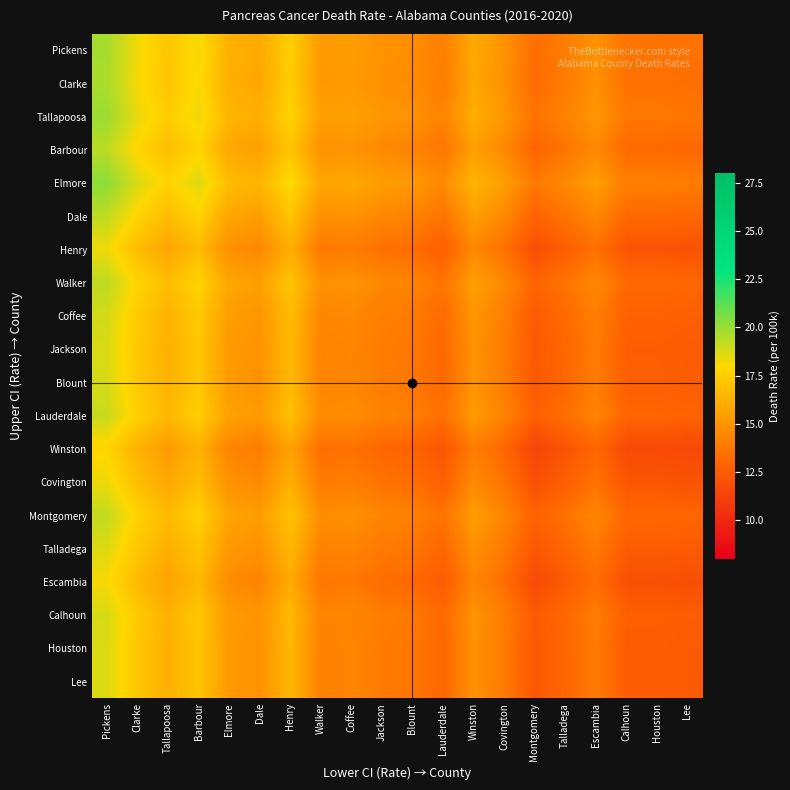

Reading right to left, extract all data points from this chart.

Pickens: Lee=13.5	Houston=13.6	Calhoun=13.6	Escambia=14.9	Talladega=14.1	Montgomery=13.4	Covington=14.9	Winston=15.9	Lauderdale=14.1	Blount=14.8	Jackson=14.9	Coffee=15.4	Walker=15.3	Henry=17.6	Dale=15.9	Elmore=16.2	Barbour=18.2	Tallapoosa=17.2	Clarke=18.2	Pickens=19.8
Clarke: Lee=13.4	Houston=13.5	Calhoun=13.5	Escambia=14.8	Talladega=13.9	Montgomery=13.2	Covington=14.8	Winston=15.8	Lauderdale=14.0	Blount=14.7	Jackson=14.8	Coffee=15.3	Walker=15.2	Henry=17.5	Dale=15.8	Elmore=16.1	Barbour=18.1	Tallapoosa=17.1	Clarke=18.1	Pickens=19.6
Tallapoosa: Lee=13.7	Houston=13.8	Calhoun=13.8	Escambia=15.2	Talladega=14.2	Montgomery=13.6	Covington=15.2	Winston=16.1	Lauderdale=14.3	Blount=15.0	Jackson=15.2	Coffee=15.6	Walker=15.5	Henry=17.8	Dale=16.1	Elmore=16.5	Barbour=18.4	Tallapoosa=17.5	Clarke=18.5	Pickens=20.0
Barbour: Lee=13.1	Houston=13.2	Calhoun=13.2	Escambia=14.6	Talladega=13.6	Montgomery=12.9	Covington=14.6	Winston=15.6	Lauderdale=13.7	Blount=14.4	Jackson=14.6	Coffee=15.0	Walker=14.9	Henry=17.2	Dale=15.6	Elmore=15.9	Barbour=17.8	Tallapoosa=16.9	Clarke=17.9	Pickens=19.4
Elmore: Lee=14.0	Houston=14.1	Calhoun=14.1	Escambia=15.4	Talladega=14.6	Montgomery=13.9	Covington=15.4	Winston=16.4	Lauderdale=14.6	Blount=15.2	Jackson=15.4	Coffee=15.9	Walker=15.8	Henry=18.1	Dale=16.4	Elmore=16.8	Barbour=18.7	Tallapoosa=17.8	Clarke=18.8	Pickens=20.2
Dale: Lee=13.1	Houston=13.2	Calhoun=13.2	Escambia=14.5	Talladega=13.6	Montgomery=12.9	Covington=14.5	Winston=15.5	Lauderdale=13.7	Blount=14.3	Jackson=14.5	Coffee=14.9	Walker=14.8	Henry=17.1	Dale=15.5	Elmore=15.8	Barbour=17.8	Tallapoosa=16.8	Clarke=17.8	Pickens=19.3
Henry: Lee=12.1	Houston=12.2	Calhoun=12.2	Escambia=13.5	Talladega=12.6	Montgomery=11.9	Covington=13.5	Winston=14.5	Lauderdale=12.7	Blount=13.3	Jackson=13.5	Coffee=13.9	Walker=13.8	Henry=16.1	Dale=14.5	Elmore=14.8	Barbour=16.8	Tallapoosa=15.8	Clarke=16.8	Pickens=18.3
Walker: Lee=13.1	Houston=13.2	Calhoun=13.2	Escambia=14.5	Talladega=13.6	Montgomery=12.9	Covington=14.5	Winston=15.5	Lauderdale=13.7	Blount=14.3	Jackson=14.5	Coffee=14.9	Walker=14.8	Henry=17.1	Dale=15.5	Elmore=15.8	Barbour=17.8	Tallapoosa=16.8	Clarke=17.8	Pickens=19.3
Coffee: Lee=12.6	Houston=12.8	Calhoun=12.8	Escambia=14.1	Talladega=13.2	Montgomery=12.5	Covington=14.1	Winston=15.1	Lauderdale=13.2	Blount=13.9	Jackson=14.1	Coffee=14.5	Walker=14.4	Henry=16.8	Dale=15.1	Elmore=15.4	Barbour=17.4	Tallapoosa=16.4	Clarke=17.4	Pickens=18.9
Jackson: Lee=12.5	Houston=12.6	Calhoun=12.6	Escambia=13.9	Talladega=13.1	Montgomery=12.4	Covington=13.9	Winston=14.9	Lauderdale=13.1	Blount=13.8	Jackson=13.9	Coffee=14.4	Walker=14.3	Henry=16.6	Dale=14.9	Elmore=15.2	Barbour=17.2	Tallapoosa=16.2	Clarke=17.2	Pickens=18.8
Blount: Lee=12.6	Houston=12.7	Calhoun=12.7	Escambia=14.0	Talladega=13.1	Montgomery=12.4	Covington=14.0	Winston=15.0	Lauderdale=13.2	Blount=13.8	Jackson=14.0	Coffee=14.4	Walker=14.3	Henry=16.6	Dale=15.0	Elmore=15.3	Barbour=17.2	Tallapoosa=16.3	Clarke=17.3	Pickens=18.8
Lauderdale: Lee=12.8	Houston=12.9	Calhoun=12.9	Escambia=14.3	Talladega=13.4	Montgomery=12.7	Covington=14.3	Winston=15.3	Lauderdale=13.4	Blount=14.1	Jackson=14.3	Coffee=14.8	Walker=14.6	Henry=16.9	Dale=15.3	Elmore=15.6	Barbour=17.6	Tallapoosa=16.6	Clarke=17.6	Pickens=19.1
Winston: Lee=11.6	Houston=11.7	Calhoun=11.7	Escambia=13.1	Talladega=12.1	Montgomery=11.4	Covington=13.1	Winston=14.1	Lauderdale=12.2	Blount=12.9	Jackson=13.1	Coffee=13.5	Walker=13.4	Henry=15.7	Dale=14.1	Elmore=14.4	Barbour=16.3	Tallapoosa=15.4	Clarke=16.4	Pickens=17.9
Covington: Lee=12.1	Houston=12.2	Calhoun=12.2	Escambia=13.6	Talladega=12.6	Montgomery=11.9	Covington=13.6	Winston=14.6	Lauderdale=12.7	Blount=13.4	Jackson=13.6	Coffee=14.0	Walker=13.9	Henry=16.2	Dale=14.6	Elmore=14.9	Barbour=16.8	Tallapoosa=15.9	Clarke=16.9	Pickens=18.4
Montgomery: Lee=12.9	Houston=13.1	Calhoun=13.1	Escambia=14.4	Talladega=13.5	Montgomery=12.8	Covington=14.4	Winston=15.4	Lauderdale=13.6	Blount=14.2	Jackson=14.4	Coffee=14.8	Walker=14.8	Henry=17.1	Dale=15.4	Elmore=15.7	Barbour=17.6	Tallapoosa=16.7	Clarke=17.7	Pickens=19.2
Talladega: Lee=12.4	Houston=12.6	Calhoun=12.6	Escambia=13.9	Talladega=13.0	Montgomery=12.3	Covington=13.9	Winston=14.9	Lauderdale=13.1	Blount=13.7	Jackson=13.9	Coffee=14.3	Walker=14.2	Henry=16.6	Dale=14.9	Elmore=15.2	Barbour=17.1	Tallapoosa=16.2	Clarke=17.2	Pickens=18.7
Escambia: Lee=11.9	Houston=12.0	Calhoun=12.0	Escambia=13.3	Talladega=12.4	Montgomery=11.8	Covington=13.3	Winston=14.3	Lauderdale=12.5	Blount=13.2	Jackson=13.3	Coffee=13.8	Walker=13.7	Henry=16.0	Dale=14.3	Elmore=14.7	Barbour=16.6	Tallapoosa=15.7	Clarke=16.6	Pickens=18.1
Calhoun: Lee=12.6	Houston=12.7	Calhoun=12.7	Escambia=14.0	Talladega=13.1	Montgomery=12.4	Covington=14.0	Winston=15.0	Lauderdale=13.2	Blount=13.8	Jackson=14.0	Coffee=14.4	Walker=14.3	Henry=16.6	Dale=15.0	Elmore=15.3	Barbour=17.2	Tallapoosa=16.3	Clarke=17.3	Pickens=18.8
Houston: Lee=12.4	Houston=12.6	Calhoun=12.6	Escambia=13.9	Talladega=13.0	Montgomery=12.3	Covington=13.9	Winston=14.9	Lauderdale=13.1	Blount=13.7	Jackson=13.9	Coffee=14.3	Walker=14.2	Henry=16.6	Dale=14.9	Elmore=15.2	Barbour=17.1	Tallapoosa=16.2	Clarke=17.2	Pickens=18.7
Lee: Lee=12.4	Houston=12.6	Calhoun=12.6	Escambia=13.9	Talladega=13.0	Montgomery=12.3	Covington=13.9	Winston=14.9	Lauderdale=13.1	Blount=13.7	Jackson=13.9	Coffee=14.3	Walker=14.2	Henry=16.6	Dale=14.9	Elmore=15.2	Barbour=17.1	Tallapoosa=16.2	Clarke=17.2	Pickens=18.7